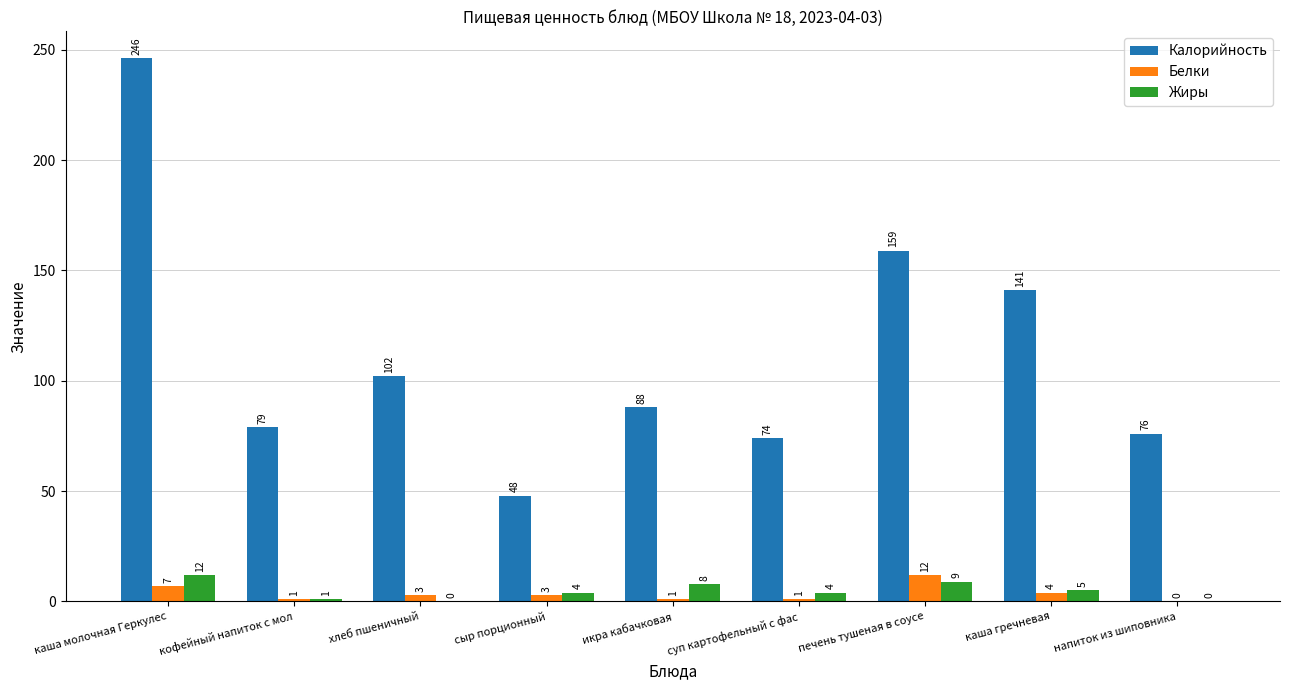

What is the difference between the Калорийность values at сыр порционный and хлеб пшеничный?

54